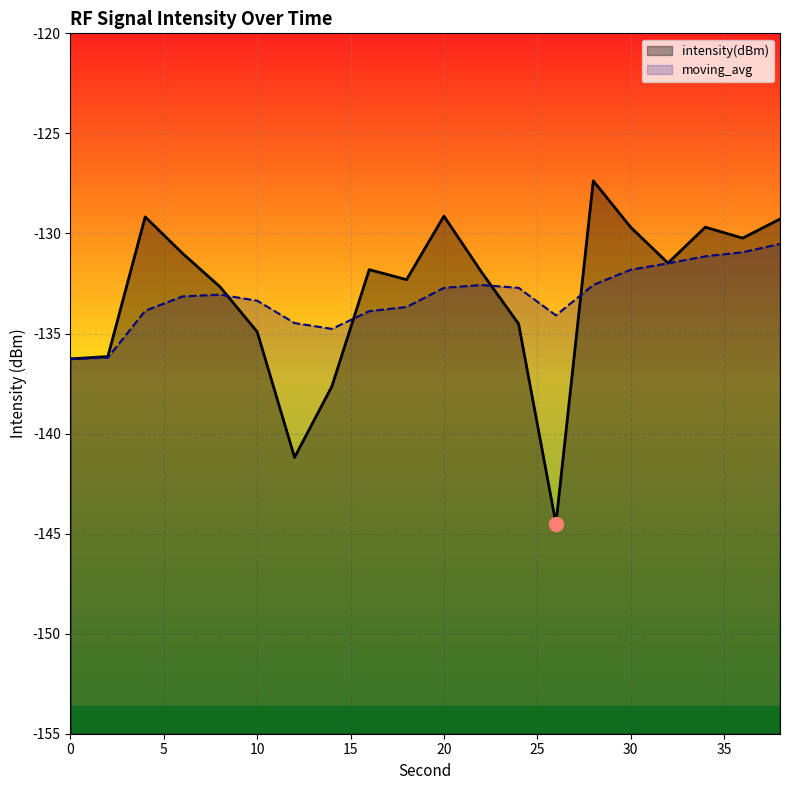

Is it true that moving_avg equals -74.0 at 14?

False